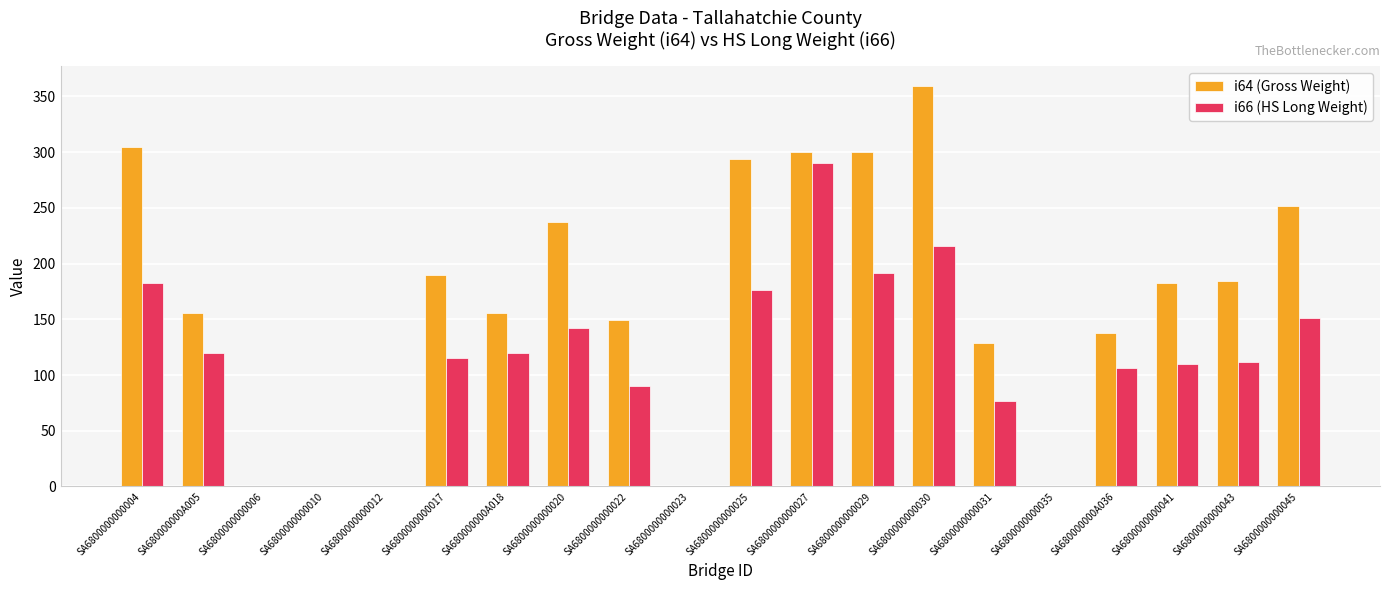

How many series are shown in this chart?

2